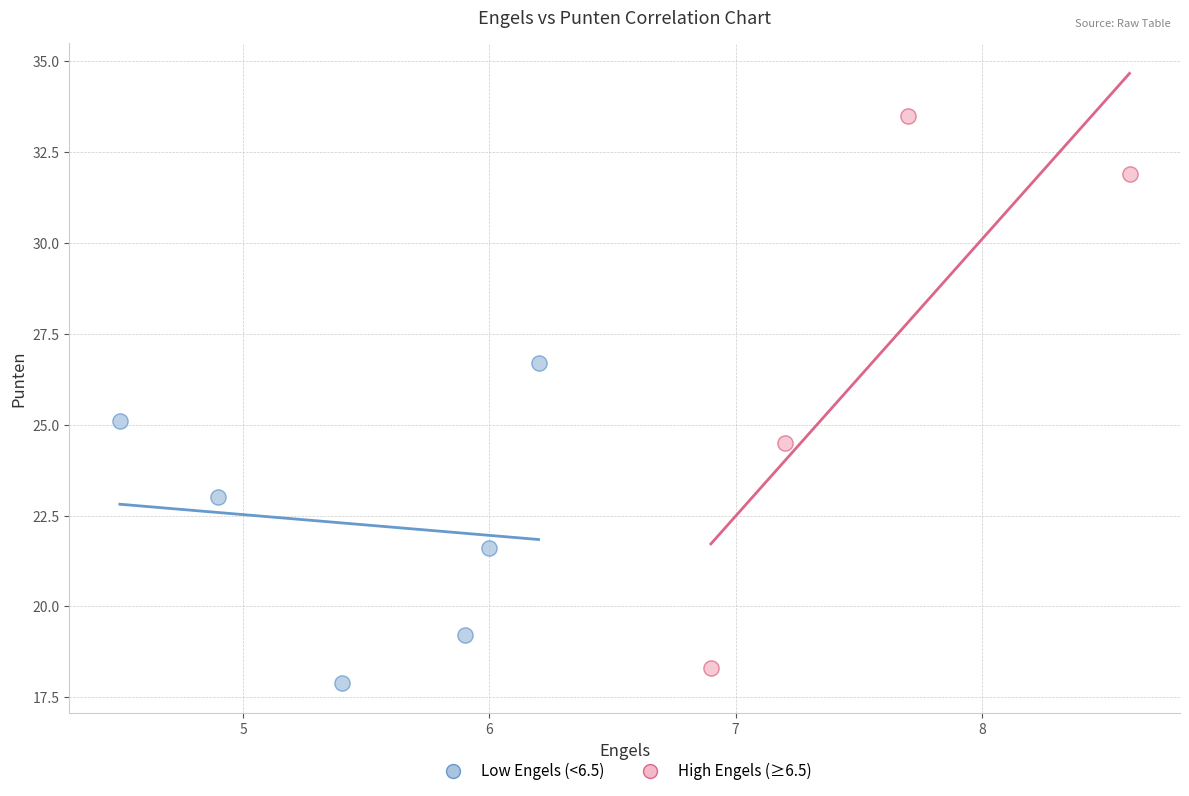

Which series contains the lowest Y value?

Low Engels (<6.5)